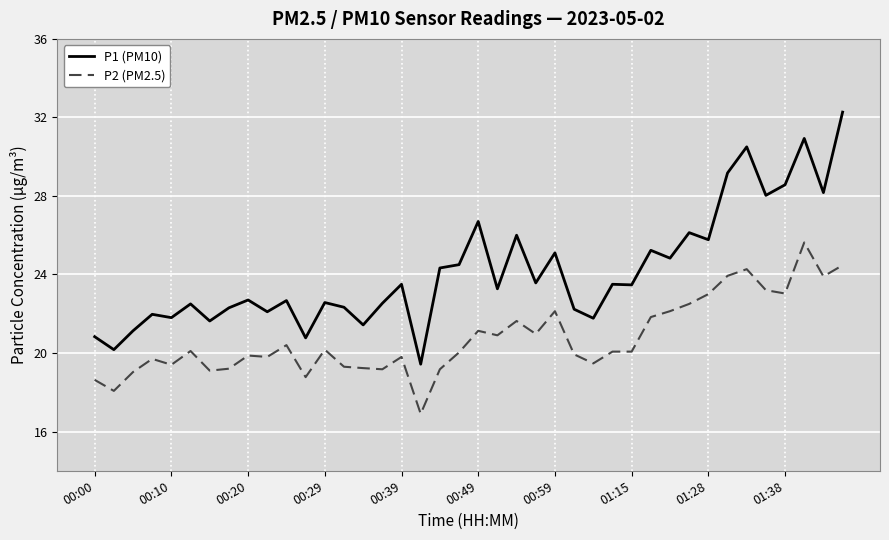

Which series has the largest total across all categories?

P1 (PM10)